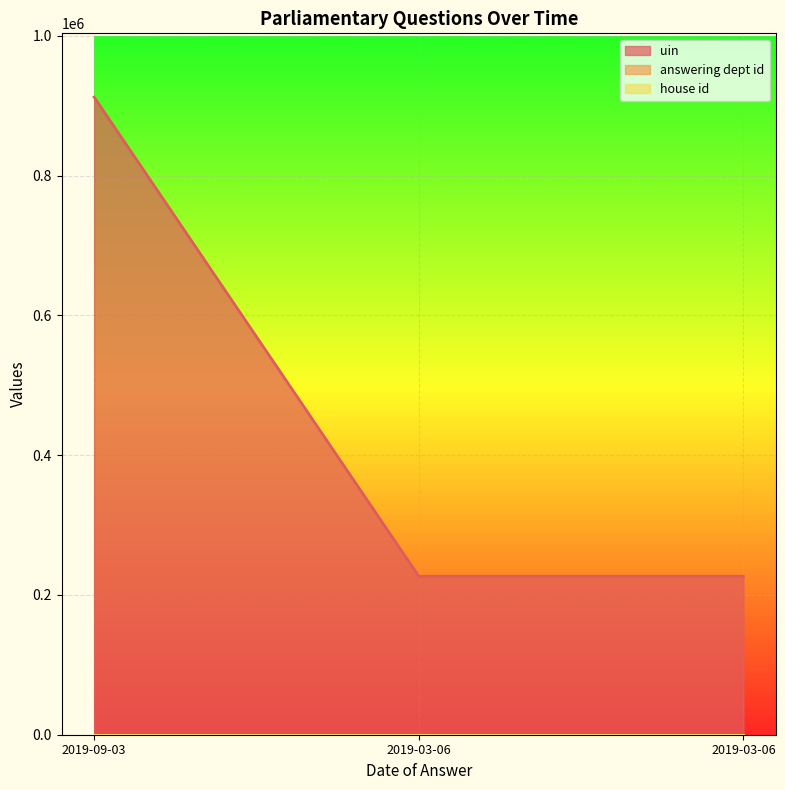

The value of uin at 2019-03-06 is 226733. True or false?

True